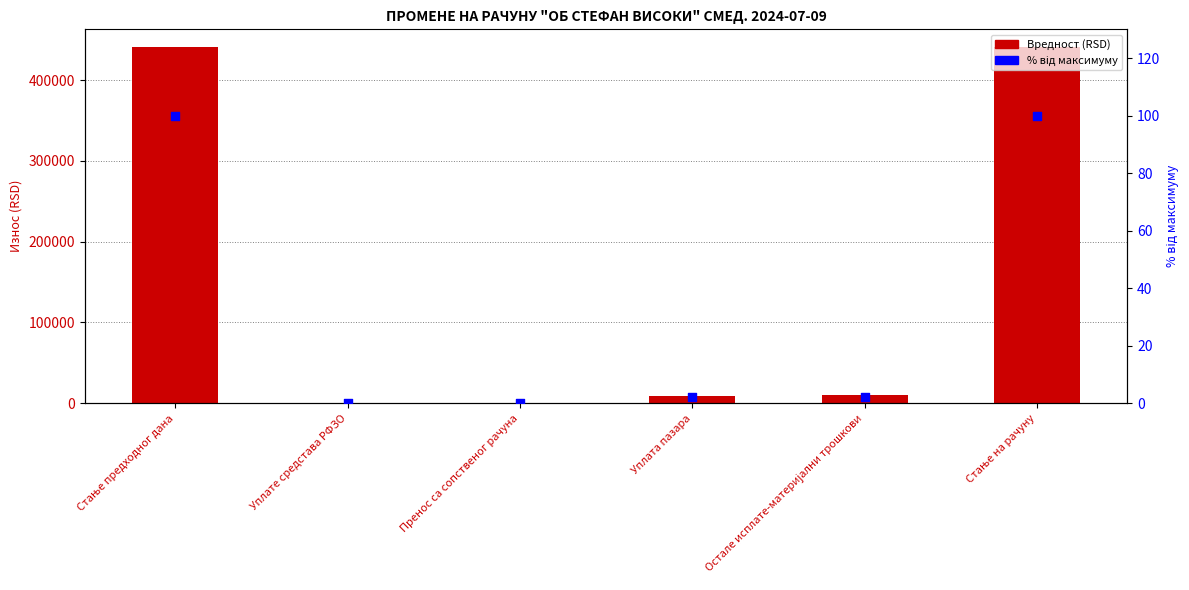

At which category is the sum across all series the highest?

Стање предходног дана